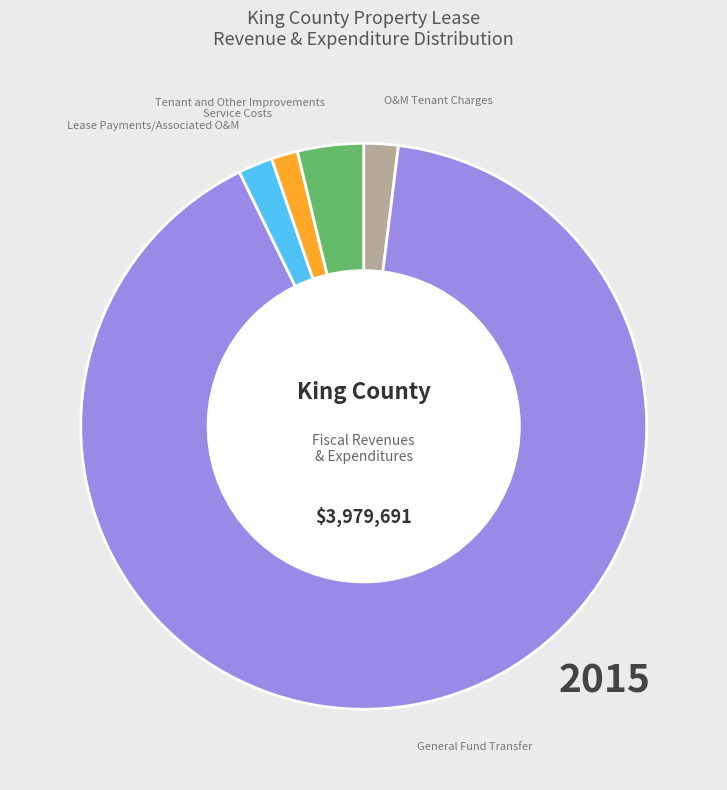

Is there any slice that represents more than half of the pie?

Yes